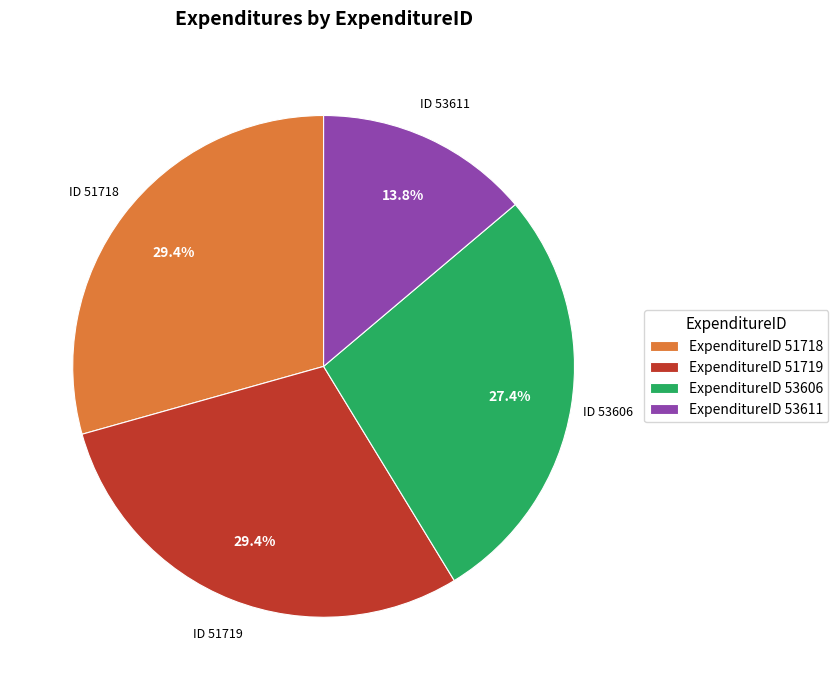

Which category has the smallest portion of the pie?

ExpenditureID 53611